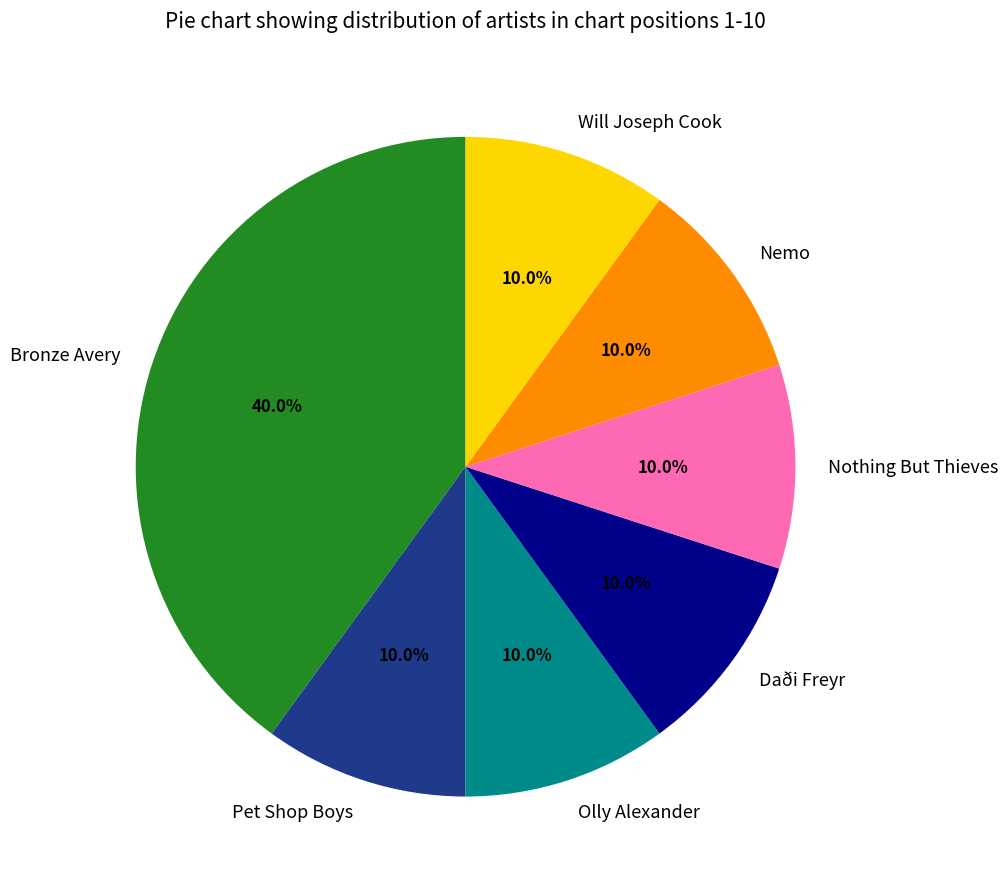

To the nearest percent, what is the combined percentage of Nothing But Thieves and Will Joseph Cook?

20%